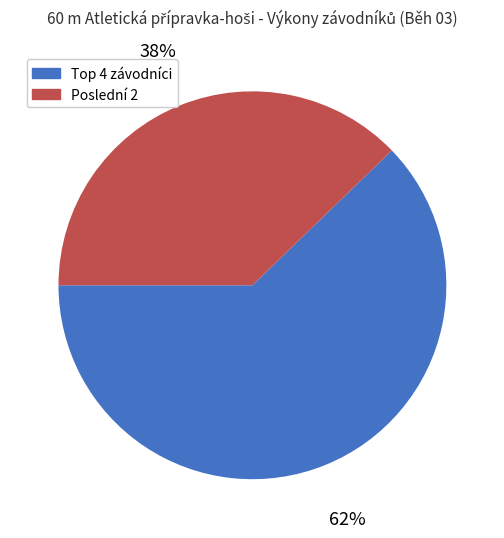

To the nearest percent, what is the average slice percentage?

50%